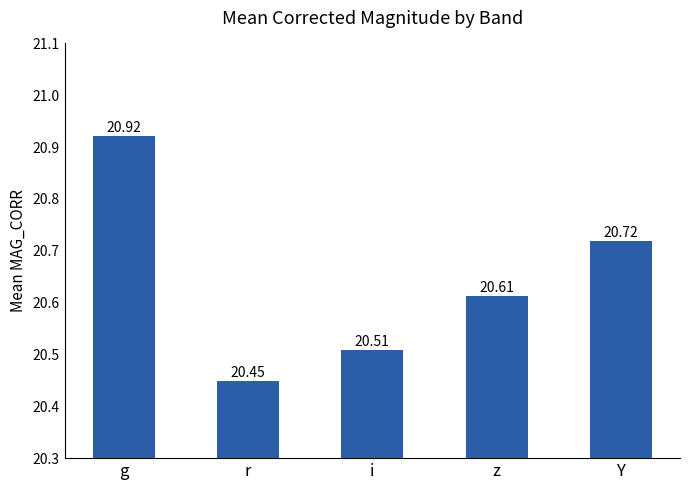

What is the greatest value displayed?

20.9